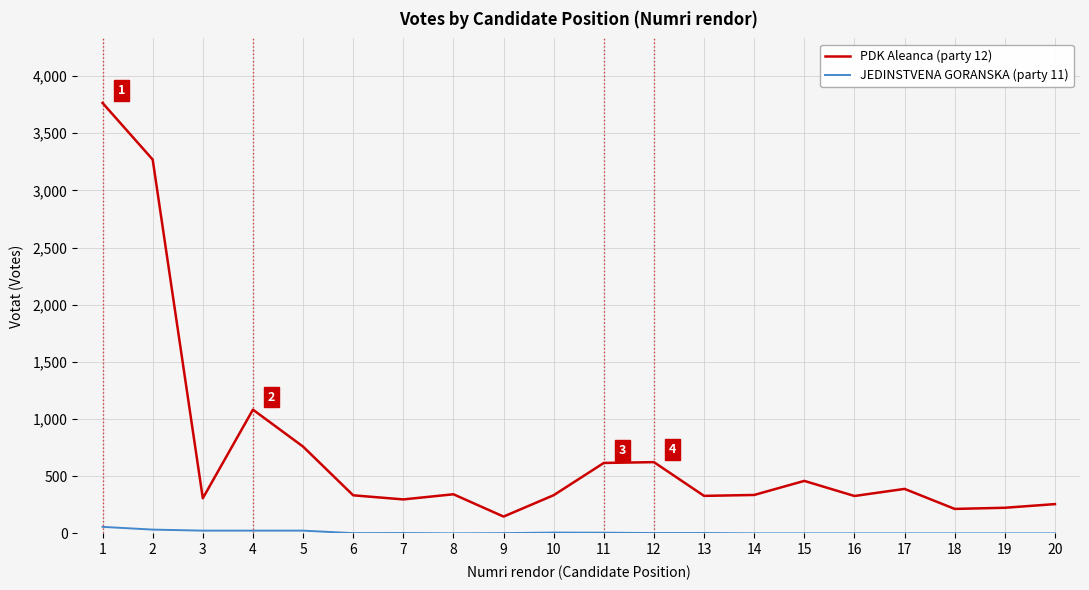

Where does the JEDINSTVENA GORANSKA (party 11) series first go above 3?

1